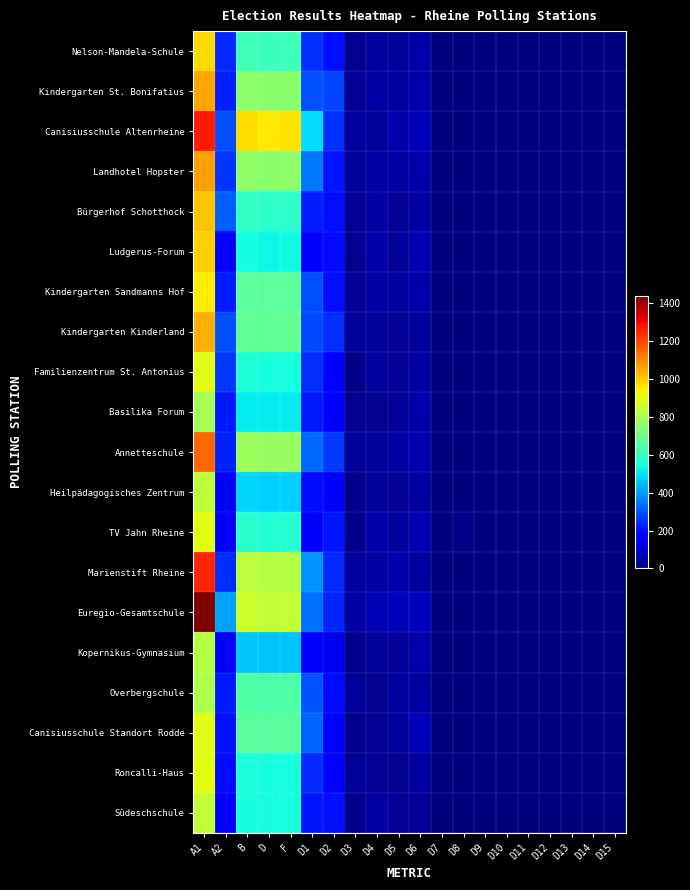

Reading left to right, extract all data points from this chart.

Nelson-Mandela-Schule: A1=973	A2=238	B=612	D=605	F=609	D1=250	D2=199	D3=25	D4=41	D5=34	D6=56	D7=0	D8=0	D9=0	D10=0	D11=0	D12=0	D13=0	D14=0	D15=0
Kindergarten St. Bonifatius: A1=1053	A2=230	B=749	D=743	F=743	D1=295	D2=276	D3=30	D4=48	D5=42	D6=52	D7=0	D8=0	D9=0	D10=0	D11=0	D12=5	D13=0	D14=0	D15=1
Canisiusschule Altenrheine: A1=1263	A2=287	B=967	D=953	F=960	D1=493	D2=251	D3=40	D4=35	D5=58	D6=76	D7=0	D8=0	D9=0	D10=0	D11=0	D12=0	D13=0	D14=2	D15=0
Landhotel Hopster: A1=1065	A2=258	B=754	D=746	F=747	D1=350	D2=211	D3=36	D4=47	D5=50	D6=52	D7=0	D8=0	D9=0	D10=0	D11=0	D12=3	D13=0	D14=3	D15=0
Bürgerhof Schotthock: A1=1009	A2=316	B=592	D=582	F=582	D1=221	D2=201	D3=33	D4=46	D5=32	D6=49	D7=0	D8=0	D9=0	D10=0	D11=0	D12=0	D13=0	D14=0	D15=0
Ludgerus-Forum: A1=990	A2=160	B=541	D=530	F=536	D1=164	D2=193	D3=24	D4=51	D5=32	D6=66	D7=0	D8=0	D9=0	D10=1	D11=0	D12=1	D13=0	D14=1	D15=2
Kindergarten Sandmanns Hof: A1=947	A2=221	B=667	D=663	F=663	D1=287	D2=198	D3=32	D4=48	D5=43	D6=55	D7=0	D8=2	D9=0	D10=0	D11=0	D12=2	D13=0	D14=0	D15=2
Kindergarten Kinderland: A1=1040	A2=293	B=678	D=669	F=674	D1=281	D2=244	D3=36	D4=39	D5=30	D6=39	D7=0	D8=3	D9=0	D10=0	D11=0	D12=2	D13=0	D14=0	D15=0
Familienzentrum St. Antonius: A1=896	A2=260	B=557	D=549	F=548	D1=245	D2=168	D3=16	D4=41	D5=31	D6=48	D7=0	D8=2	D9=0	D10=0	D11=0	D12=1	D13=0	D14=0	D15=2
Basilika Forum: A1=790	A2=218	B=516	D=511	F=513	D1=214	D2=161	D3=25	D4=27	D5=31	D6=53	D7=0	D8=0	D9=0	D10=0	D11=0	D12=1	D13=0	D14=0	D15=0
Annetteschule: A1=1147	A2=225	B=773	D=765	F=766	D1=326	D2=262	D3=35	D4=37	D5=48	D6=57	D7=0	D8=1	D9=0	D10=0	D11=0	D12=0	D13=0	D14=0	D15=2
Heilpädagogisches Zentrum: A1=833	A2=157	B=481	D=475	F=475	D1=192	D2=154	D3=18	D4=36	D5=31	D6=44	D7=0	D8=0	D9=0	D10=0	D11=0	D12=2	D13=0	D14=0	D15=1
TV Jahn Rheine: A1=900	A2=182	B=577	D=565	F=570	D1=177	D2=210	D3=22	D4=56	D5=34	D6=66	D7=0	D8=6	D9=0	D10=0	D11=0	D12=1	D13=0	D14=2	D15=0
Marienstift Rheine: A1=1249	A2=245	B=827	D=817	F=818	D1=391	D2=241	D3=40	D4=48	D5=53	D6=44	D7=0	D8=2	D9=0	D10=0	D11=0	D12=1	D13=0	D14=0	D15=1
Euregio-Gesamtschule: A1=1437	A2=405	B=856	D=841	F=845	D1=337	D2=232	D3=46	D4=69	D5=75	D6=82	D7=0	D8=0	D9=0	D10=0	D11=0	D12=3	D13=0	D14=2	D15=0
Kopernikus-Gymnasium: A1=816	A2=180	B=462	D=455	F=458	D1=181	D2=141	D3=13	D4=38	D5=31	D6=51	D7=0	D8=2	D9=0	D10=0	D11=0	D12=3	D13=0	D14=0	D15=0
Overbergschule: A1=806	A2=216	B=642	D=639	F=641	D1=301	D2=191	D3=36	D4=25	D5=42	D6=44	D7=0	D8=2	D9=0	D10=0	D11=0	D12=0	D13=0	D14=0	D15=0
Canisiusschule Standort Rodde: A1=895	A2=204	B=659	D=657	F=658	D1=320	D2=175	D3=21	D4=33	D5=34	D6=74	D7=0	D8=2	D9=0	D10=0	D11=0	D12=3	D13=0	D14=0	D15=0
Roncalli-Haus: A1=902	A2=192	B=554	D=550	F=548	D1=237	D2=176	D3=34	D4=32	D5=28	D6=43	D7=0	D8=0	D9=0	D10=0	D11=0	D12=1	D13=0	D14=0	D15=0
Südeschschule: A1=840	A2=165	B=549	D=546	F=546	D1=212	D2=206	D3=21	D4=48	D5=29	D6=30	D7=0	D8=0	D9=0	D10=0	D11=0	D12=1	D13=0	D14=0	D15=0